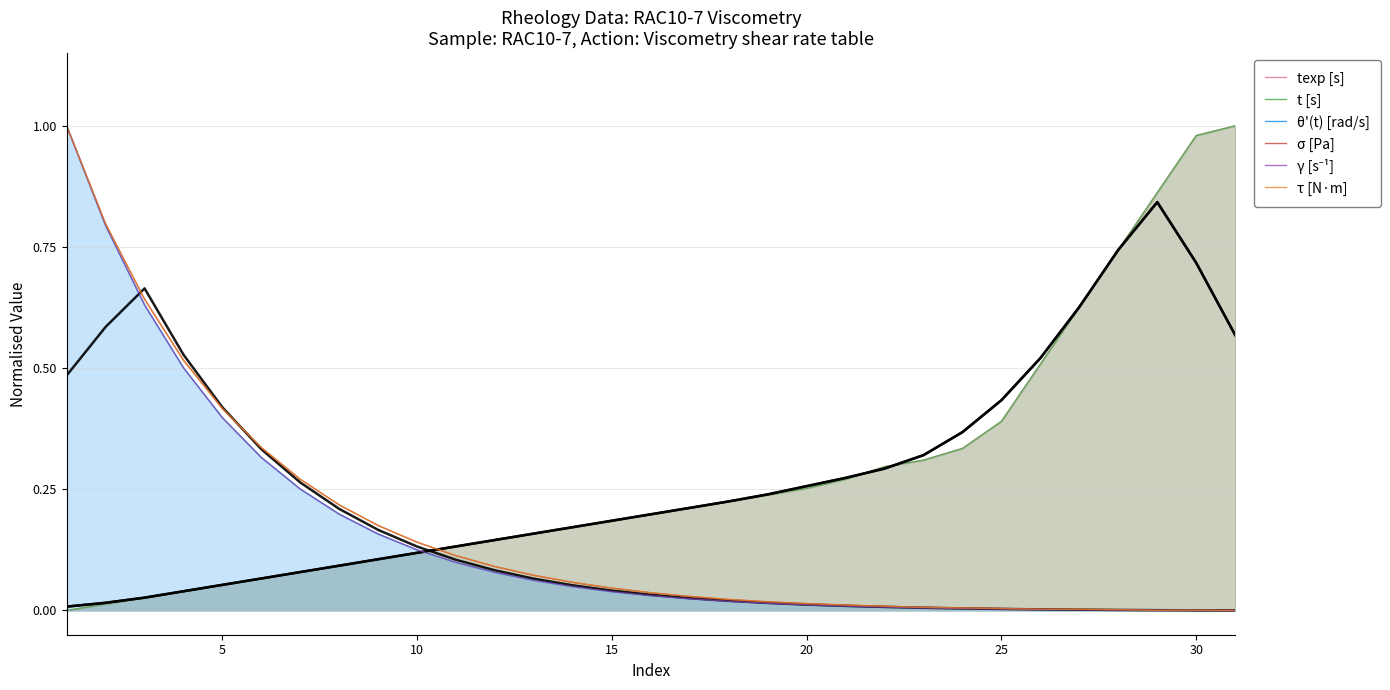

What is the difference between the maximum and minimum values in the texp [s] series?

1.0